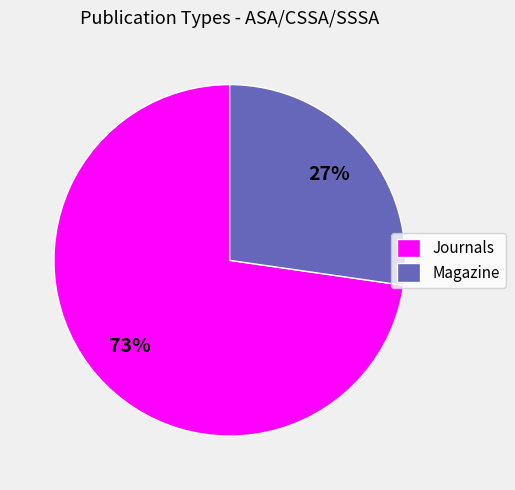

Is it true that Journals is 85% of the pie?

False